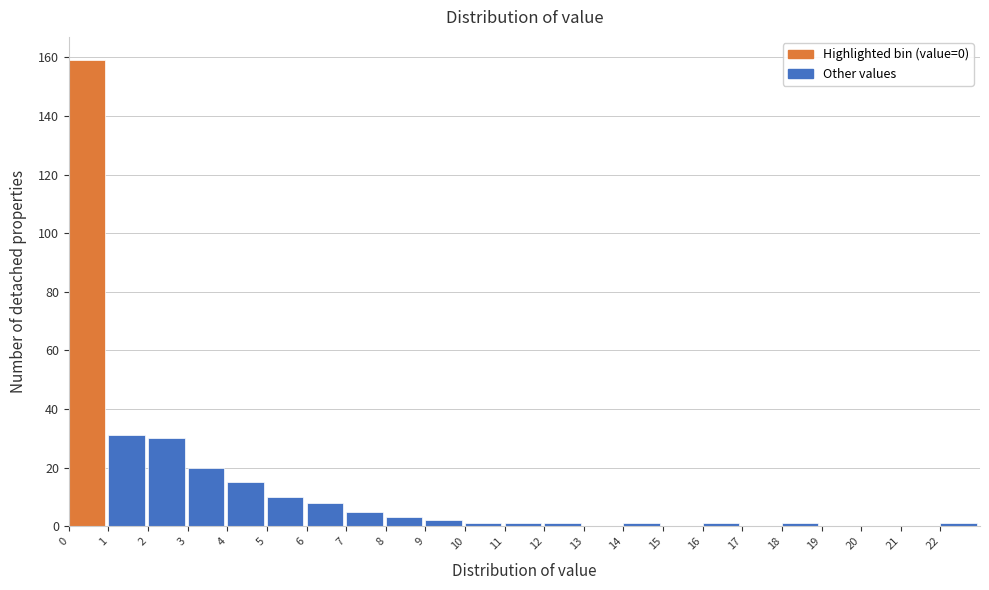

Reading left to right, list every bar in this chart as the range it spans on the x-axis followed by its height. The values are not printed on the chart, so give them approximately, as read against the axis.

0 to 1: 160
1 to 2: 32
2 to 3: 30
3 to 4: 20
4 to 5: 16
5 to 6: 10
6 to 7: 8
7 to 8: 6
8 to 9: 4
9 to 10: 2
10 to 11: under 2
11 to 12: under 2
12 to 13: under 2
13 to 14: 0
14 to 15: under 2
15 to 16: 0
16 to 17: under 2
17 to 18: 0
18 to 19: under 2
19 to 20: 0
20 to 21: 0
21 to 22: 0
22 to 23: under 2